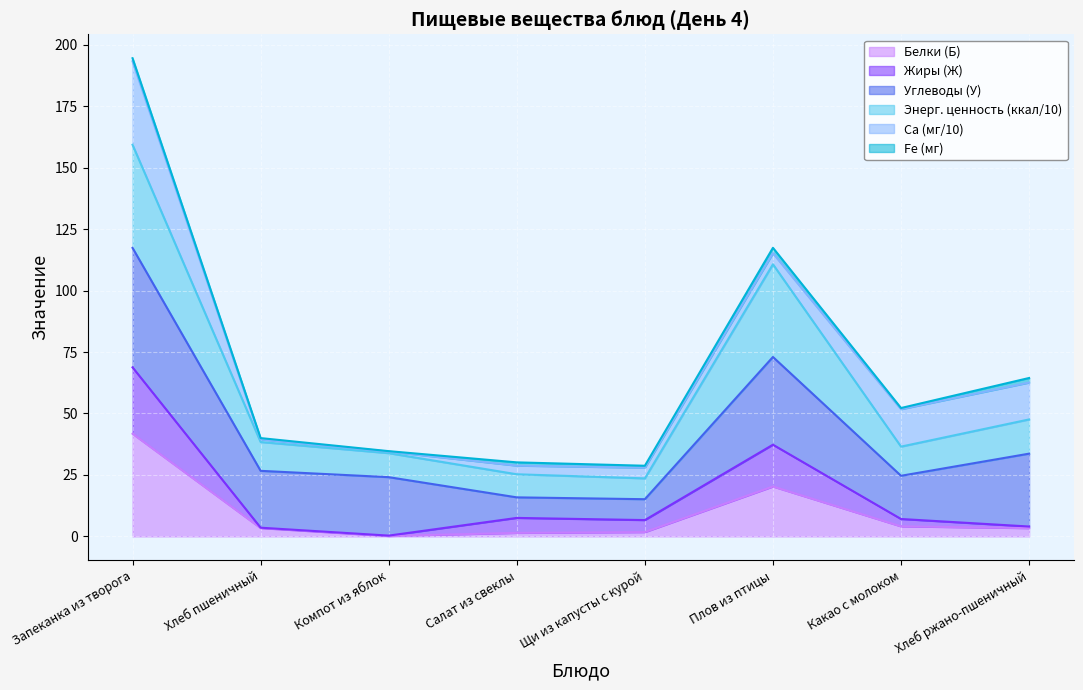

What is the maximum value for Белки (Б)?

41.8